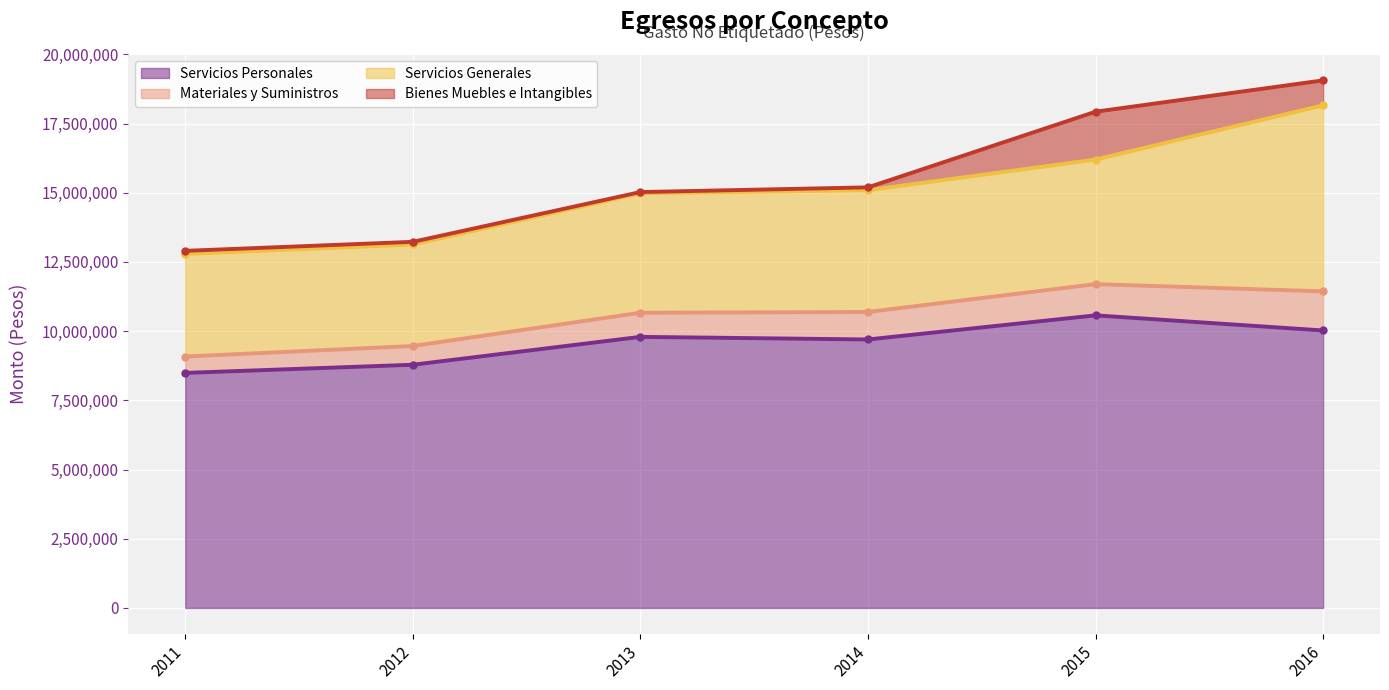

Which category has the lowest value across all series?

2011